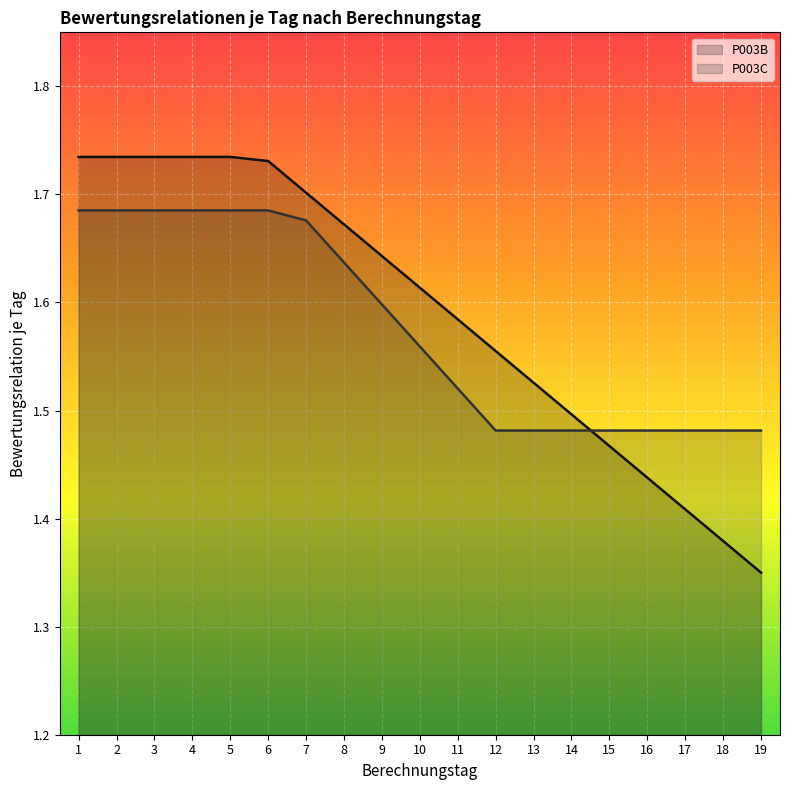

True or false: P003B has a value of 1.7 at 4.

True